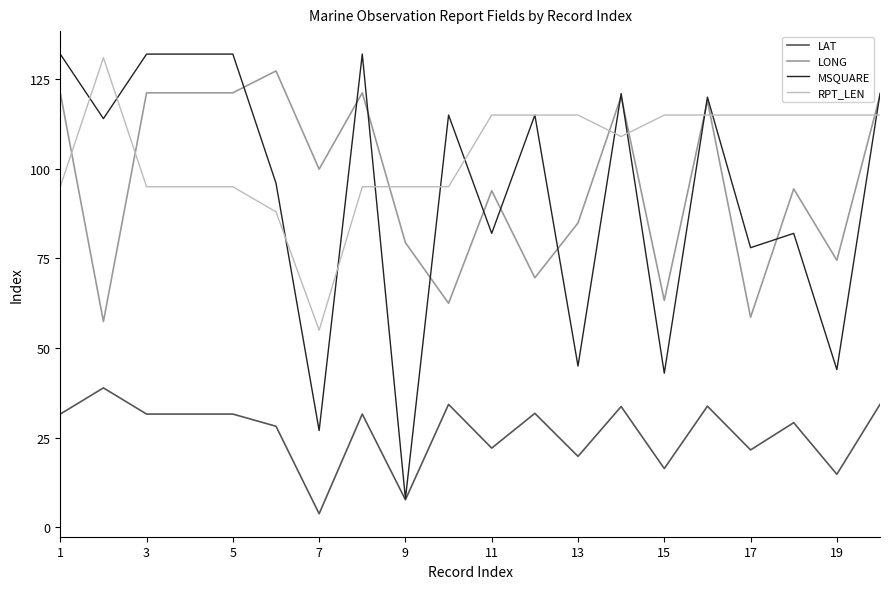

Which series has the largest range (max minus min)?

MSQUARE